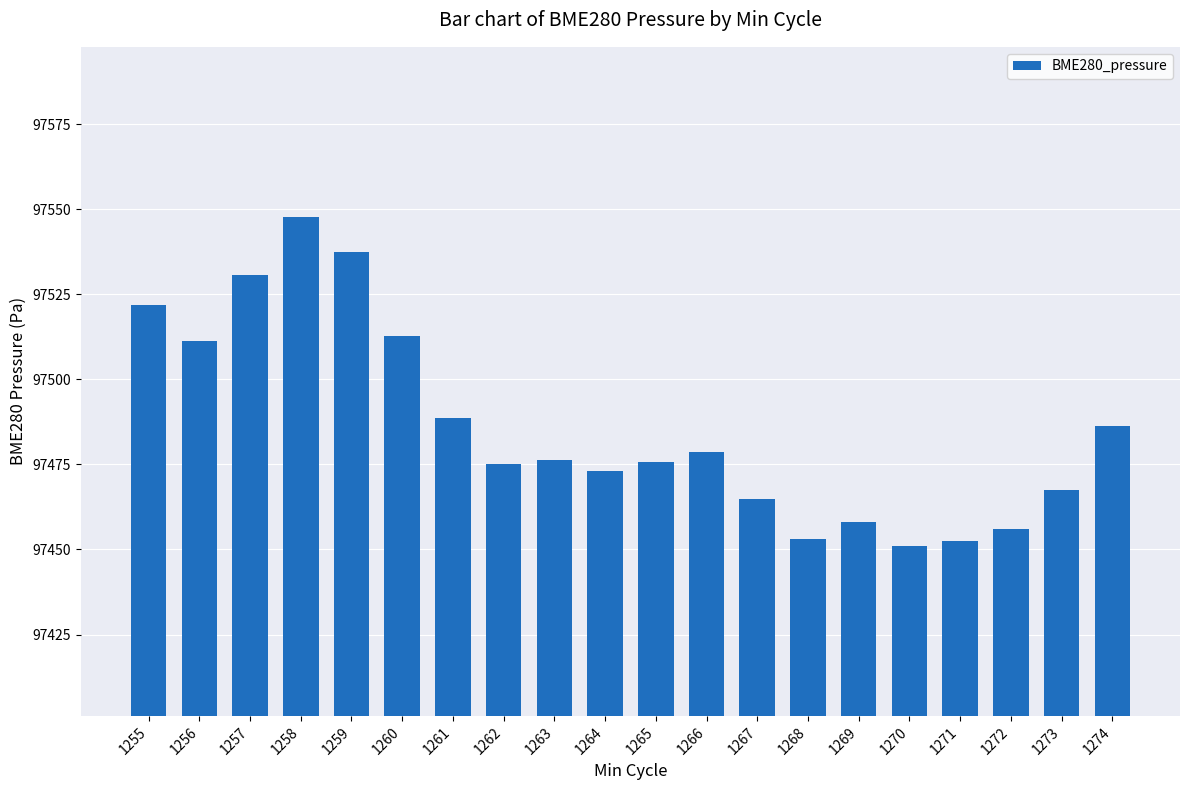

What is the average value?

97485.9